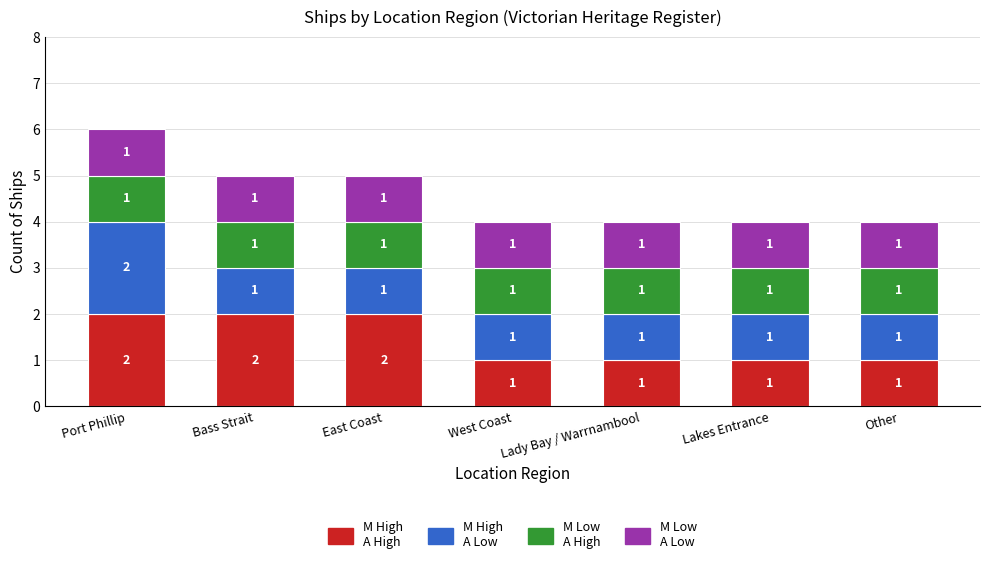

What is the total value across all series at East Coast?

5